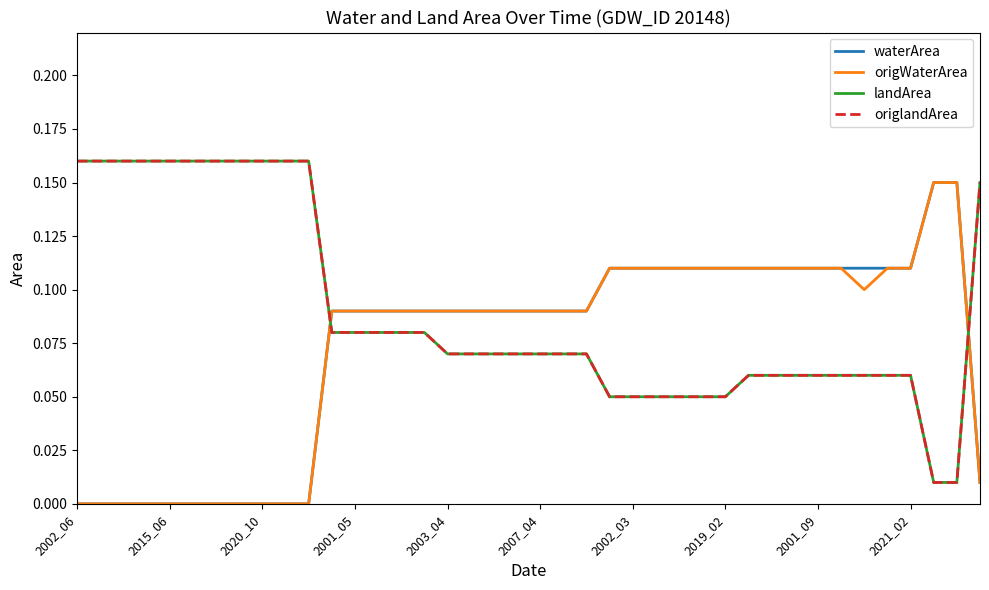

Does the chart have visible grid lines?

No